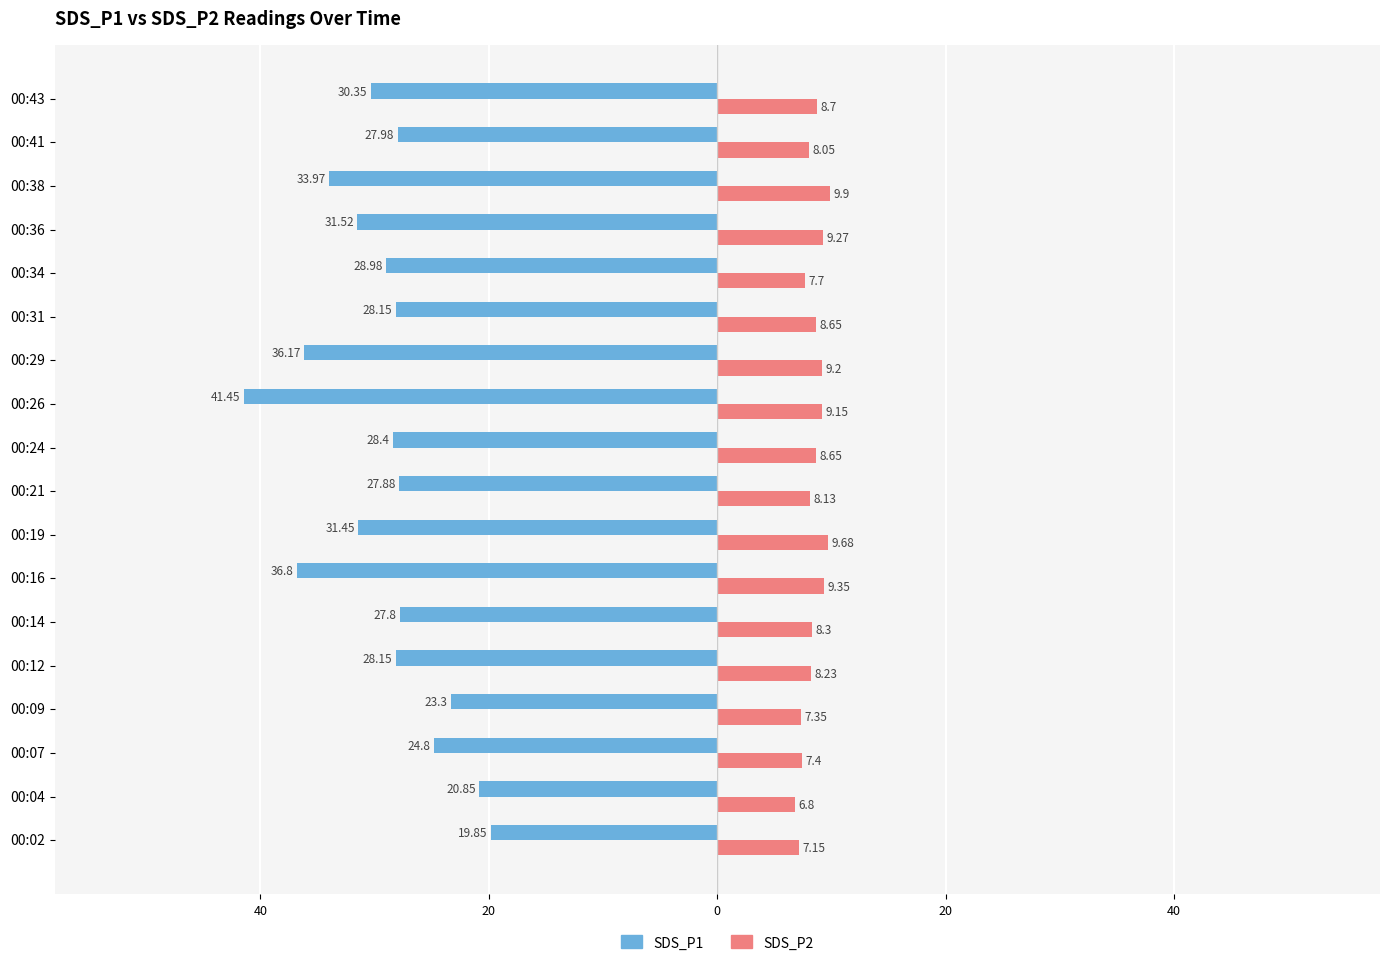

What is the average value of the SDS_P1 series?

-29.3